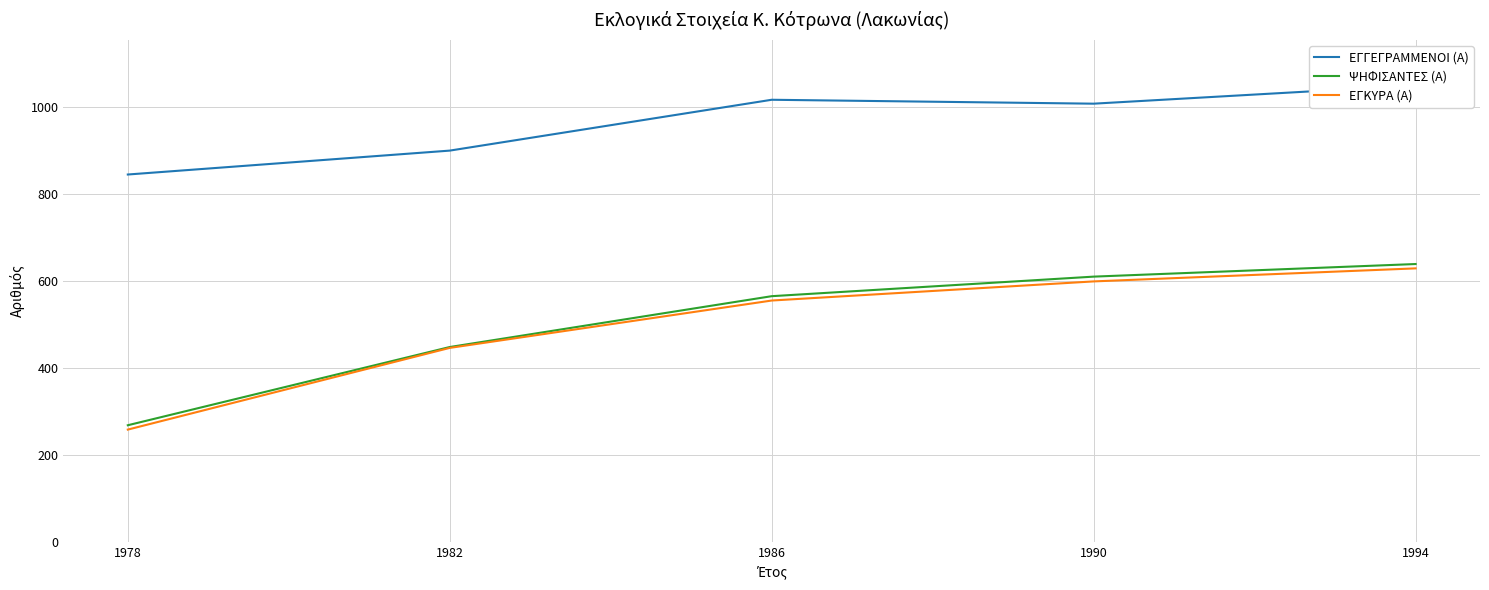

Rank the series by their maximum value, from highest to lowest.

ΕΓΓΕΓΡΑΜΜΕΝΟΙ (Α), ΨΗΦΙΣΑΝΤΕΣ (Α), ΕΓΚΥΡΑ (Α)